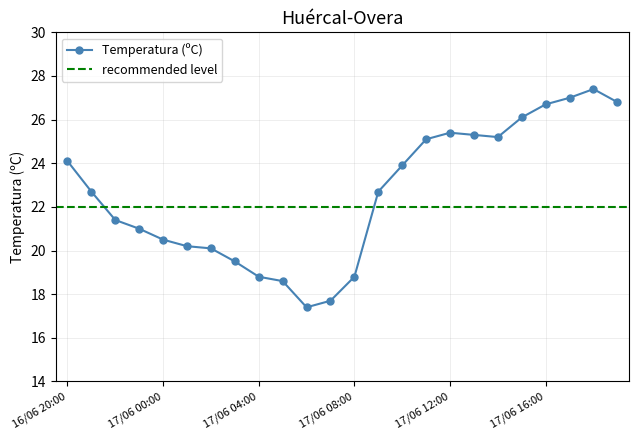

The value of Temperatura (ºC) at 17/06 12:00 is 7.1. True or false?

False